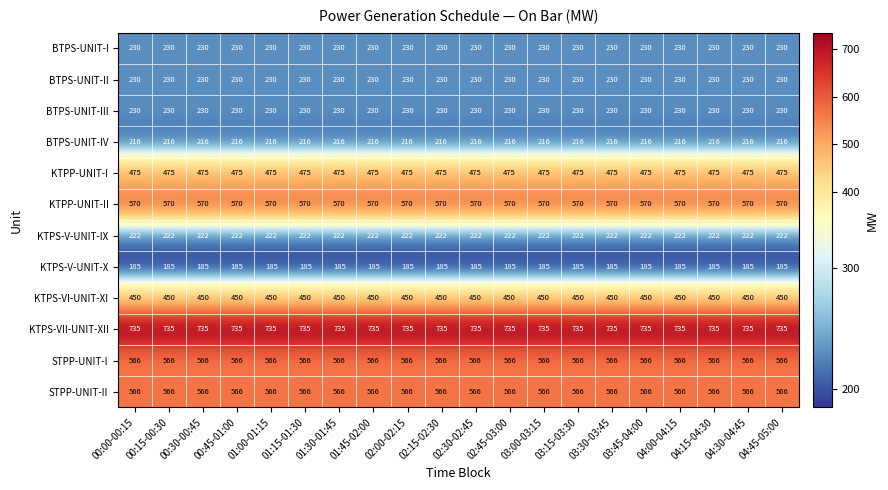

What is the total value across all series at 00:00-00:15?

4675